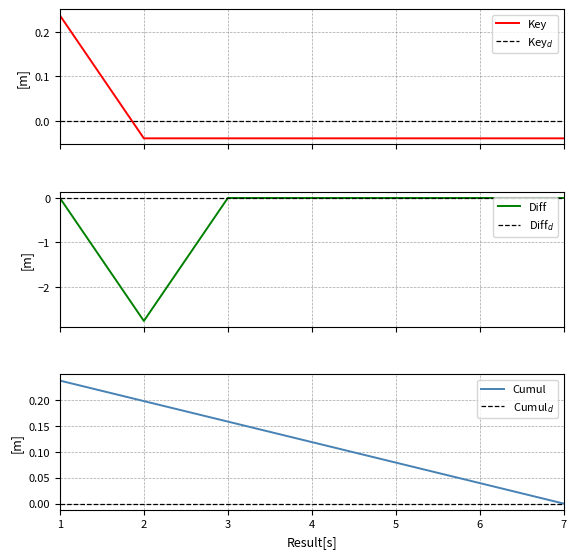

List the labels in order of value, largest first.

1, 5, 3, 2, 4, 6, 7